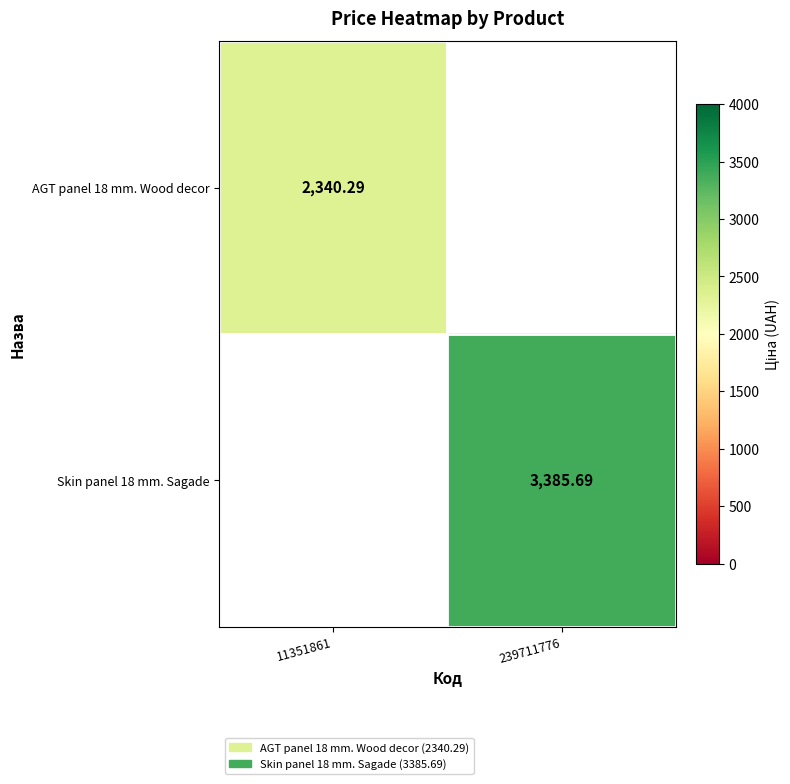

Where does the Skin panel 18 mm. Sagade series first go above 3385?

239711776